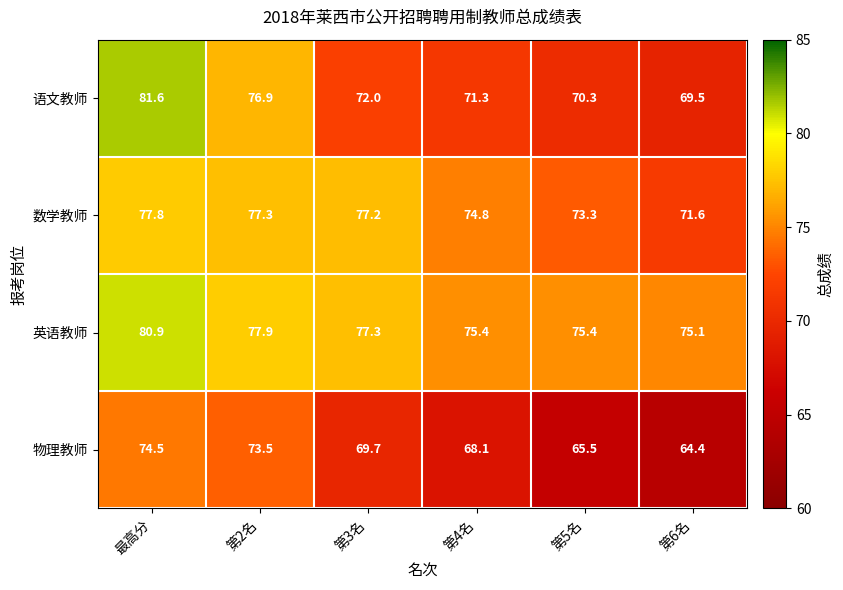

What is the difference between the maximum and second lowest values in the 英语教师 series?

5.5